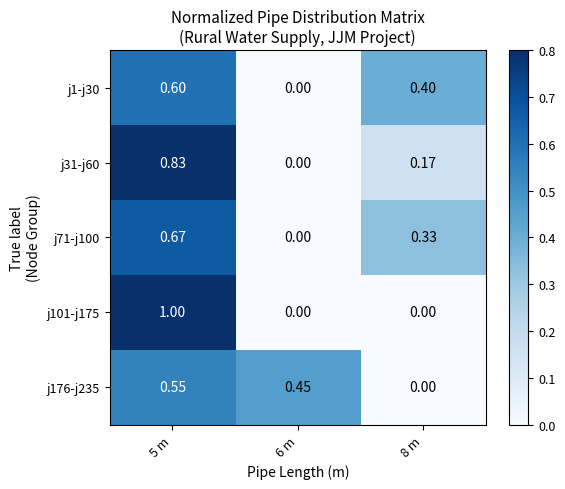

Is the value of j176-j235 at 5 m greater than the value of j71-j100 at 8 m?

Yes